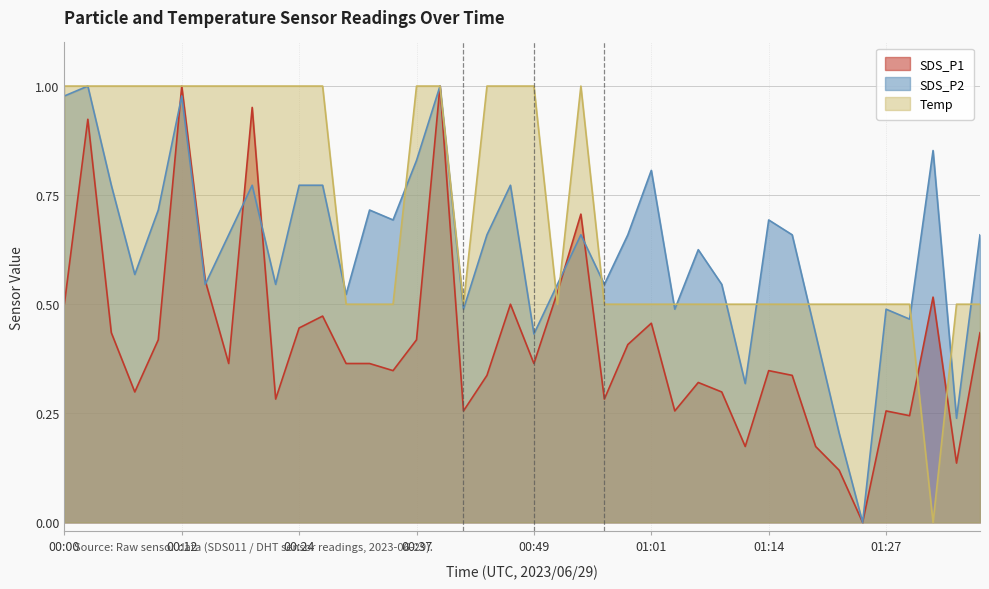

Which series has the largest total across all categories?

Temp